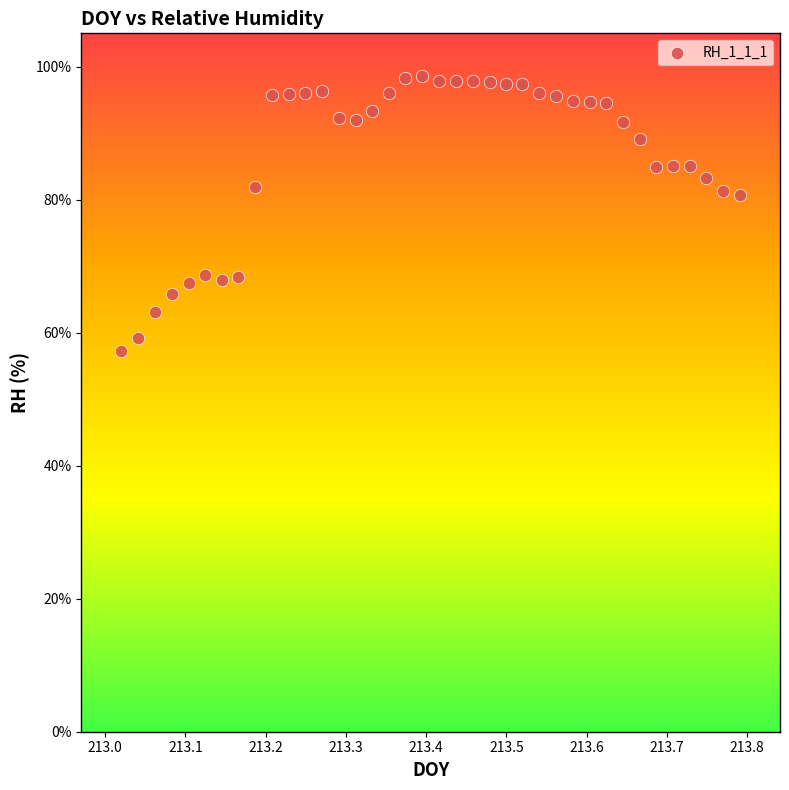

What is the range of X values (max minus min)?

0.8